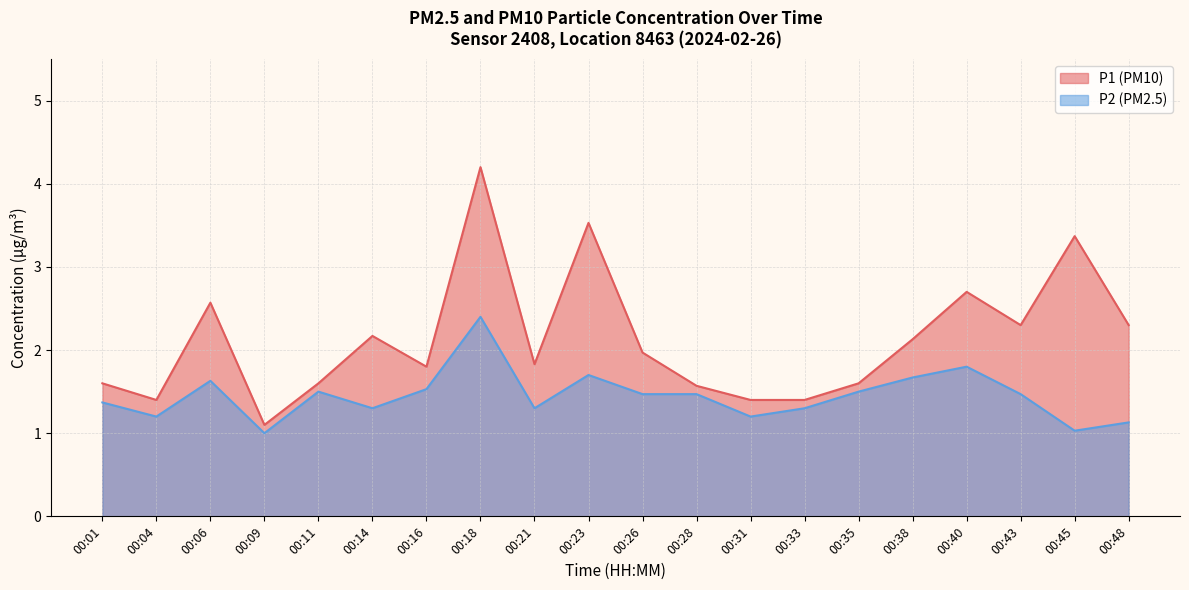

True or false: P2 and P1 cross at least once.

False